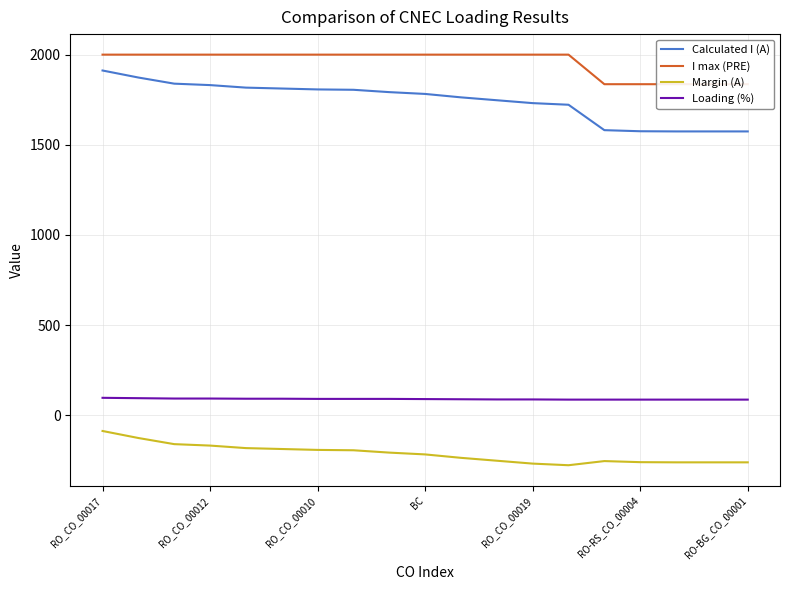

True or false: Loading (%) has more than 2 points higher than both neighbors.

False